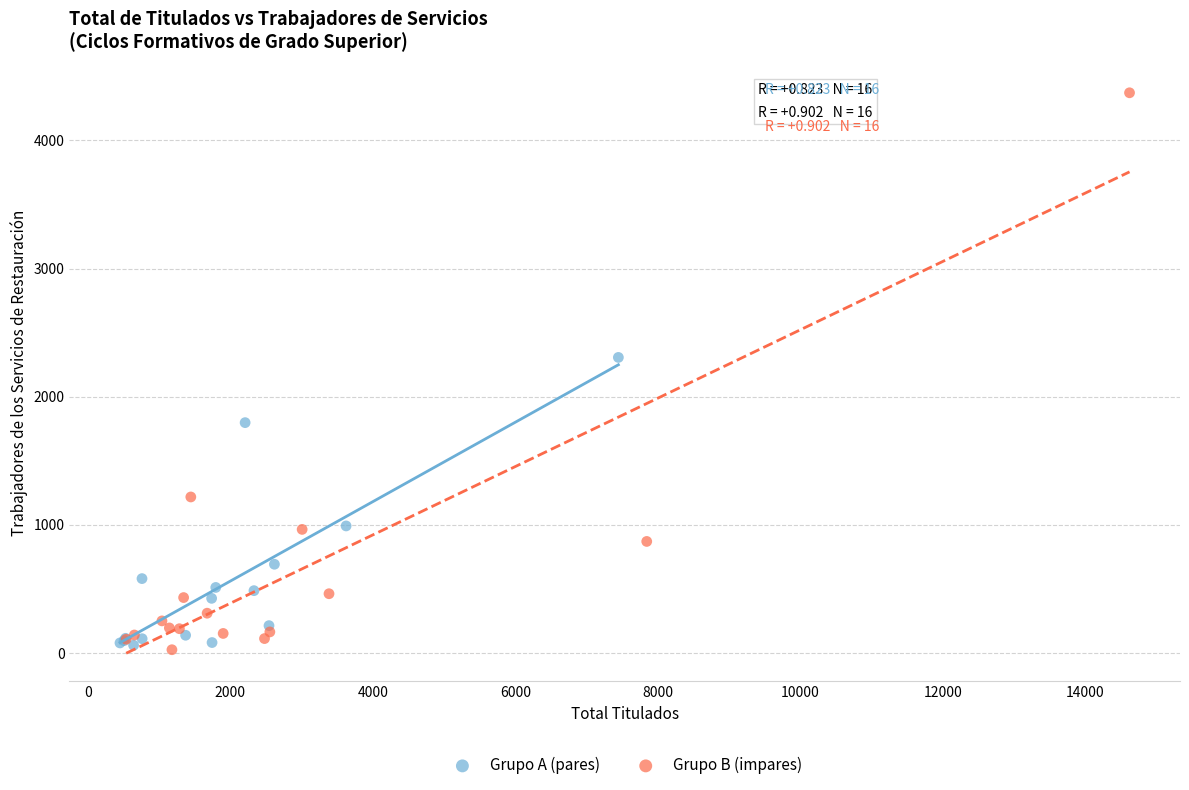

Which series has the largest Y range (max minus min)?

Grupo B (impares)